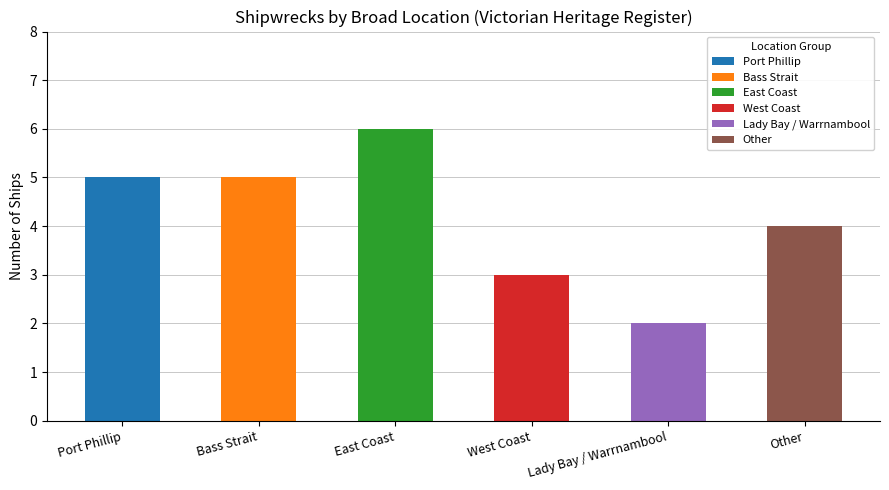

The value at Lady Bay / Warrnambool is 1. True or false?

False